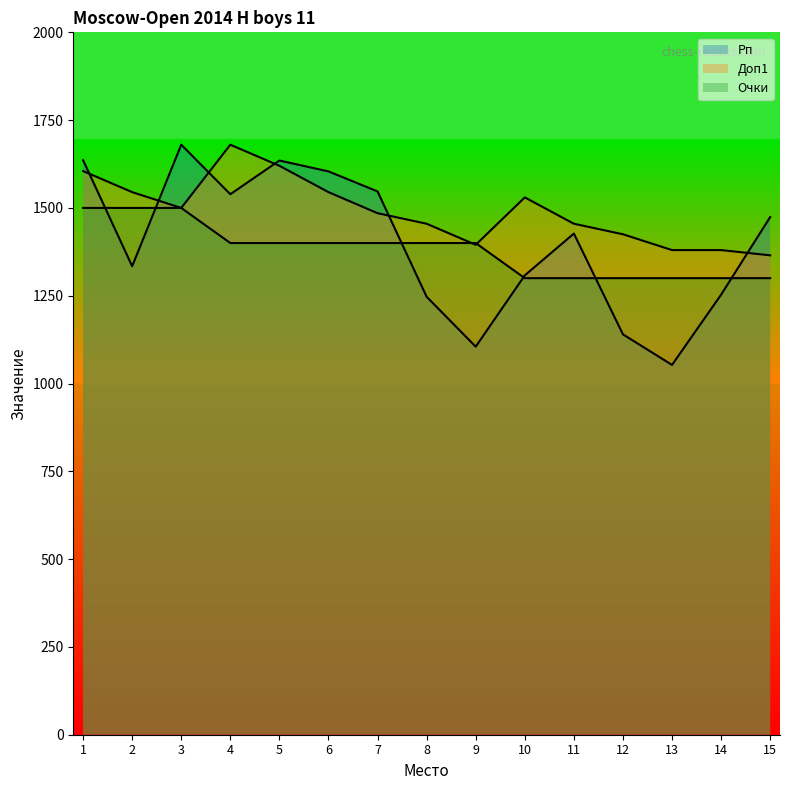

Where does the Рп series first go above 1427?

1